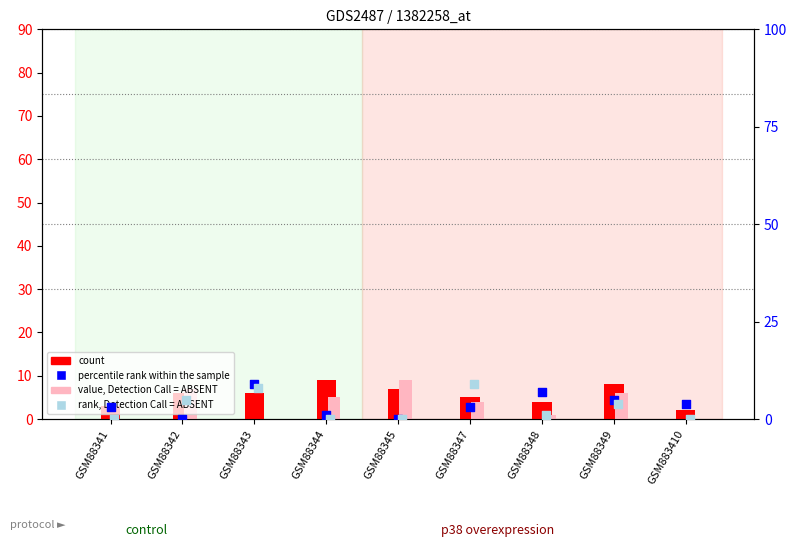

Which series has the largest total across all categories?

col_9 (count)